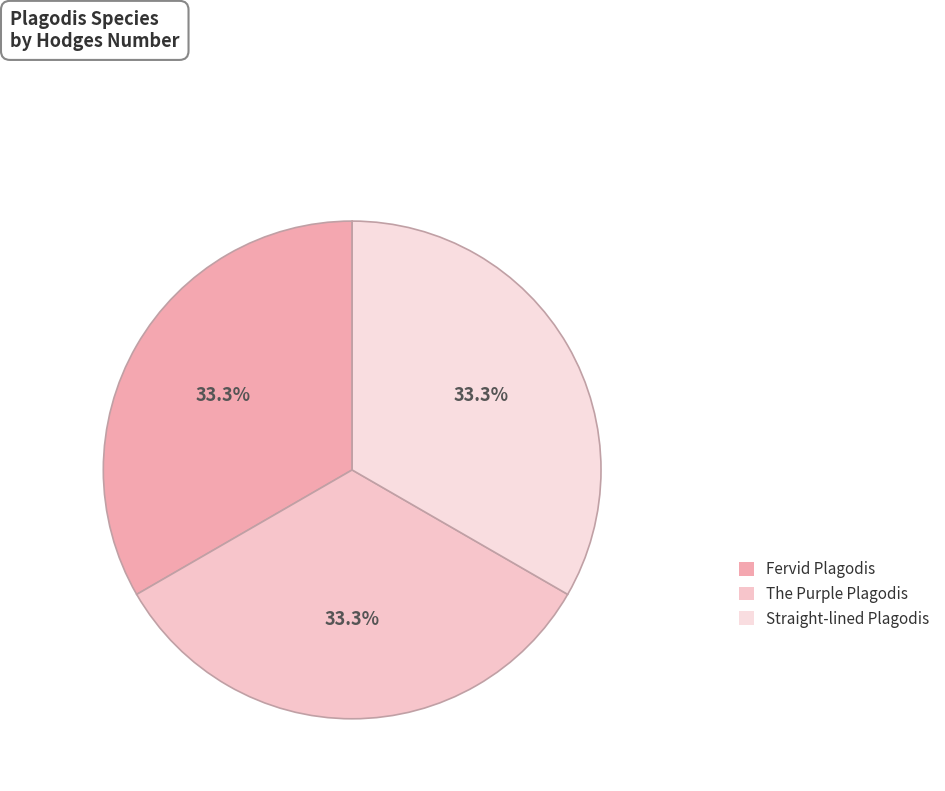

Is Fervid Plagodis the majority of the pie?

No